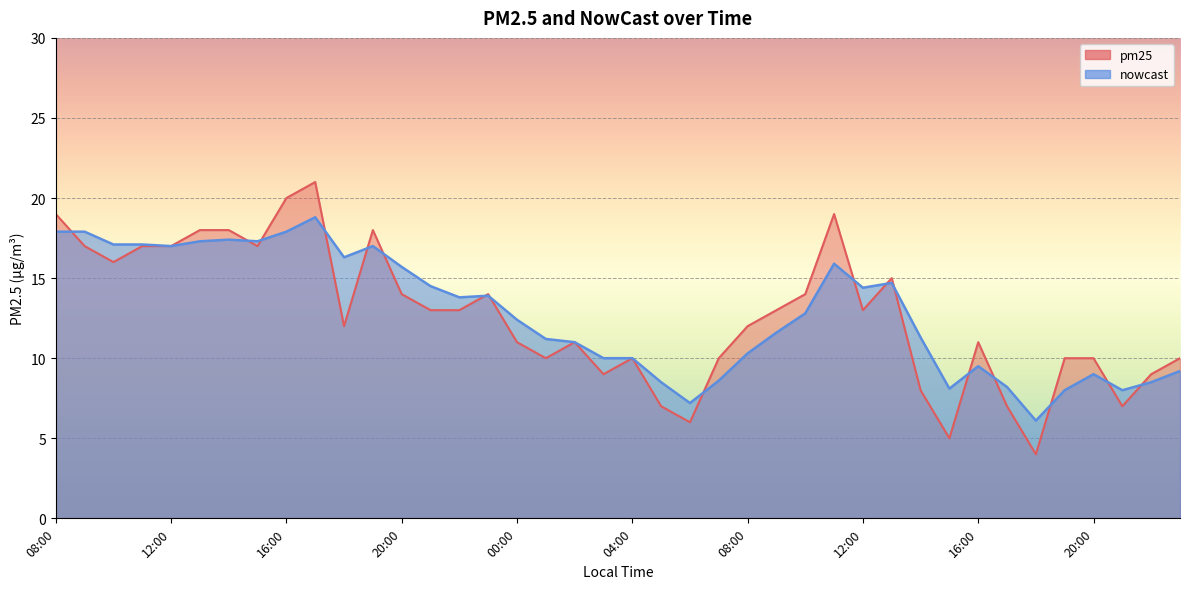

Is it true that pm25 equals 10.5 at 16:00?

False